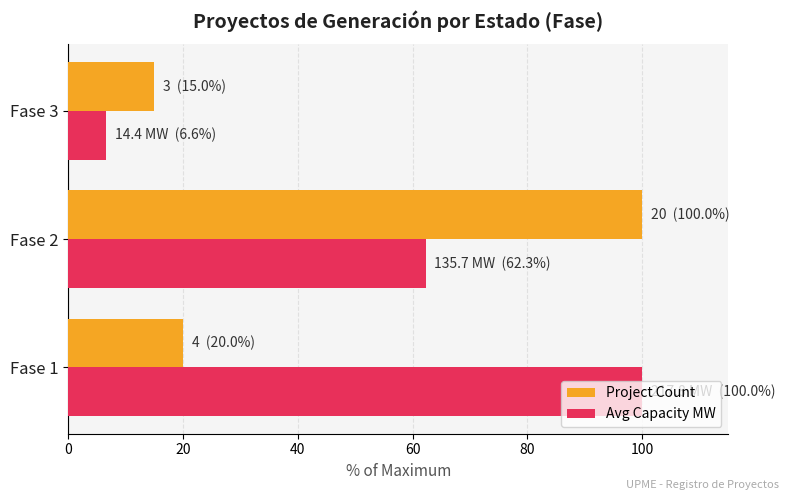

How many values in the Avg Capacity MW series are below 62?

1